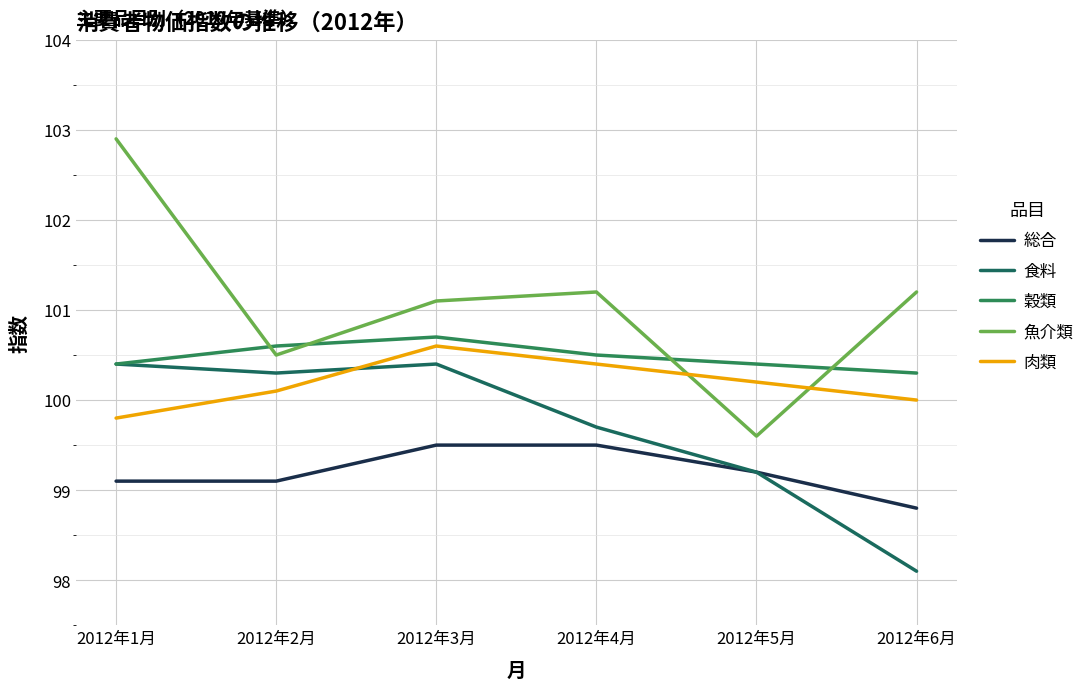

True or false: 総合 has a value of 98.8 at 2012年6月.

True